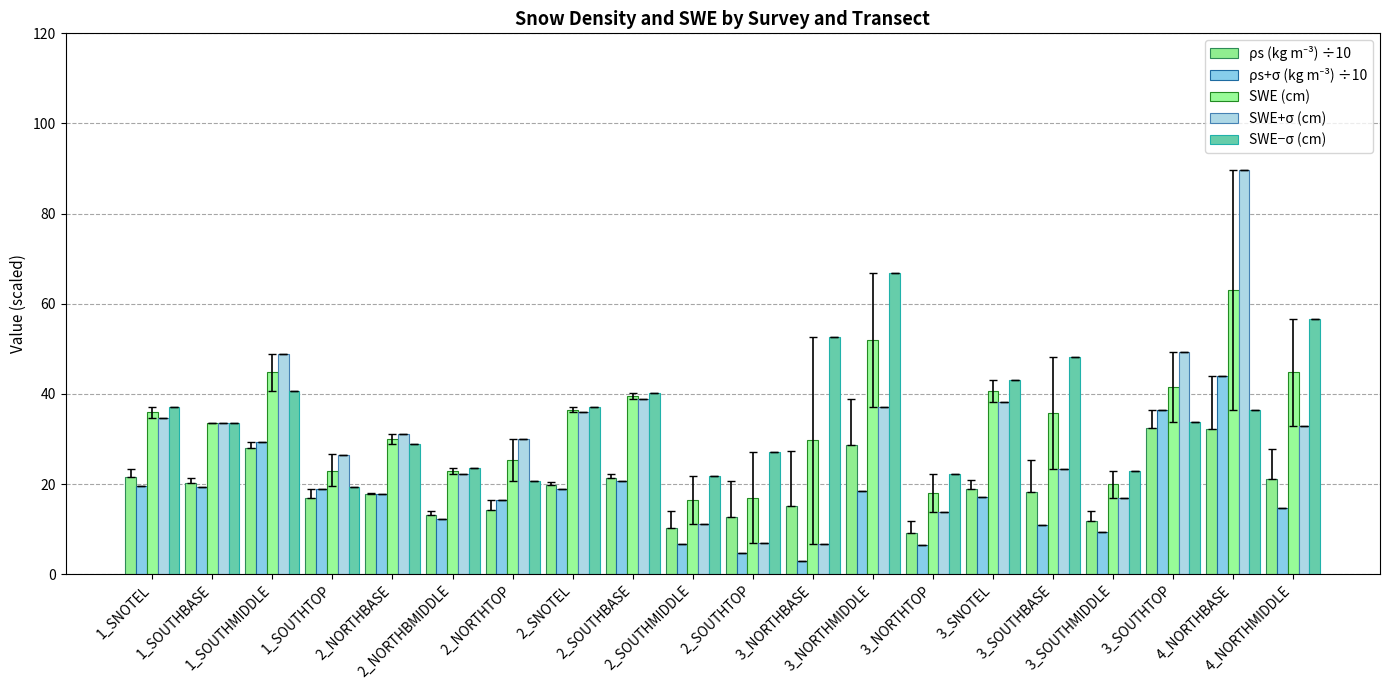

How many series are shown in this chart?

5